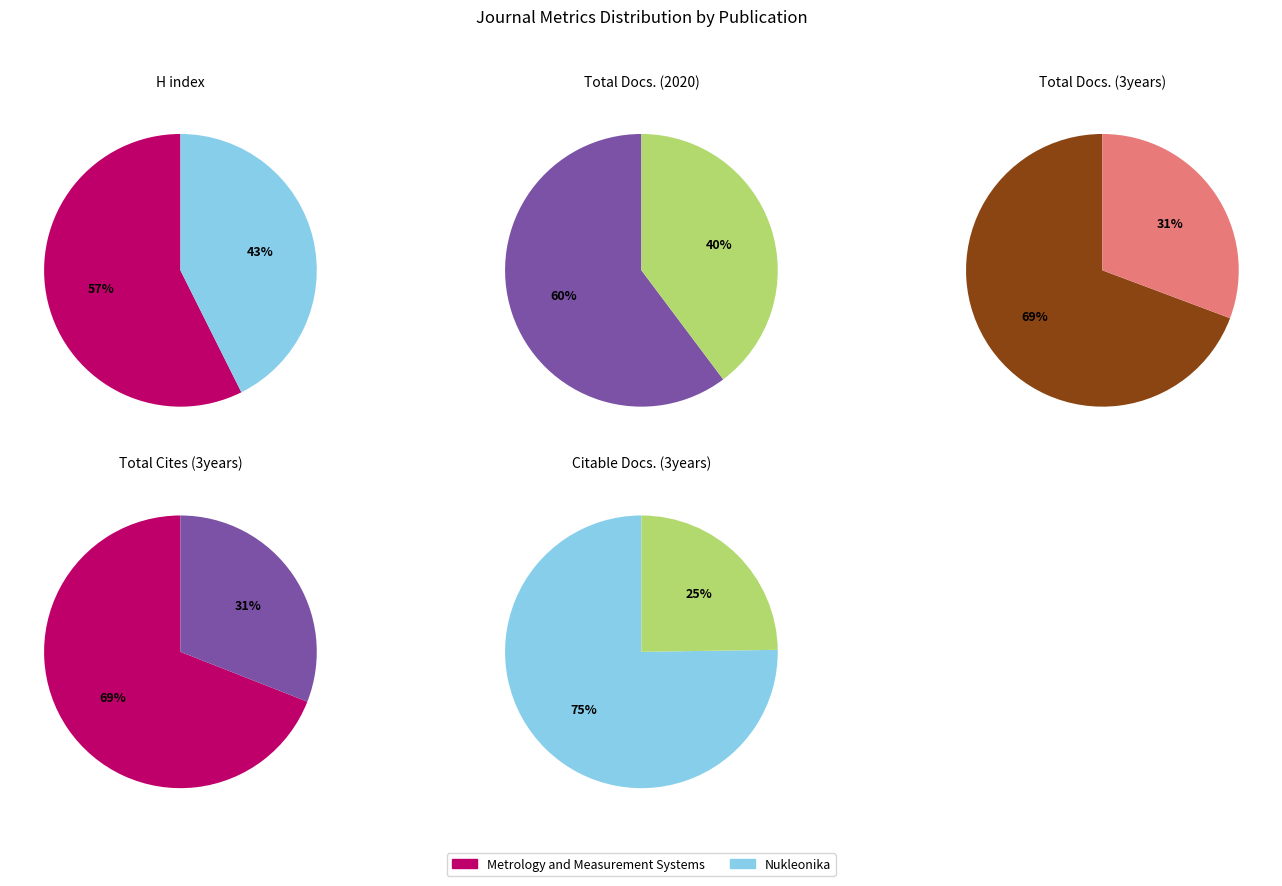

To the nearest percent, what portion does Metrology and Measurement Systems represent?

60%